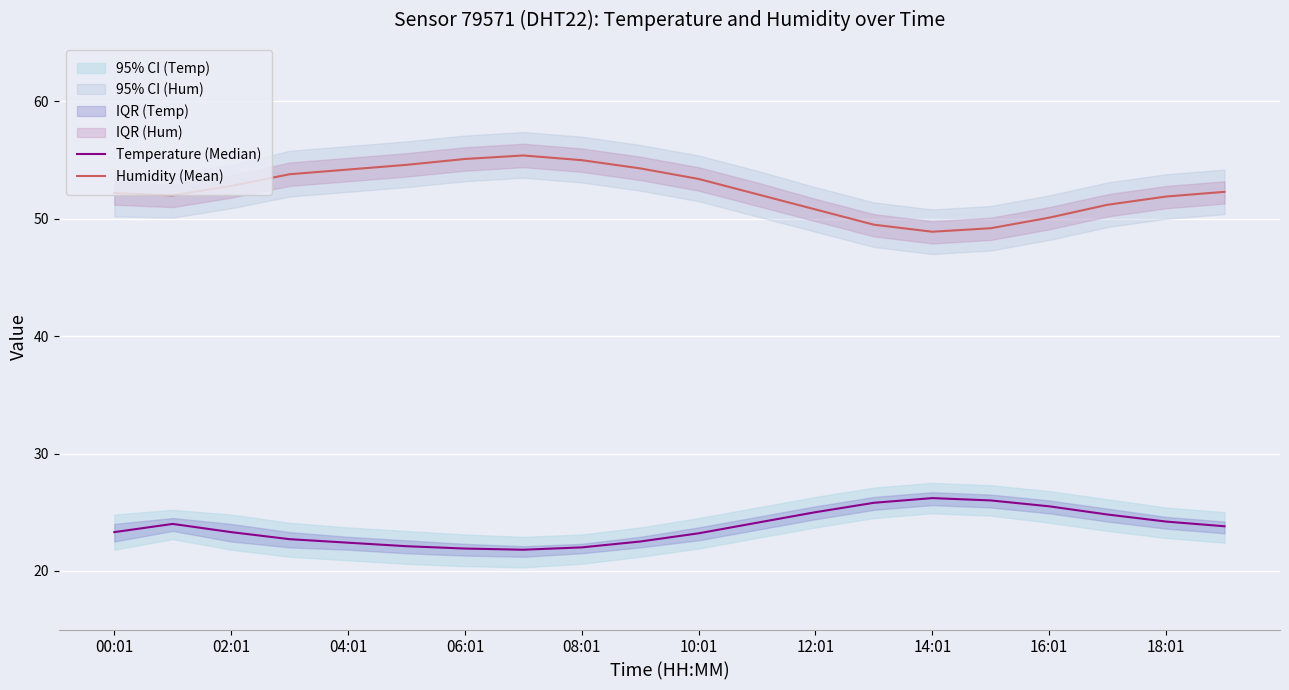

In Humidity (Mean), how many points are lower than both neighbors (excluding endpoints)?

2